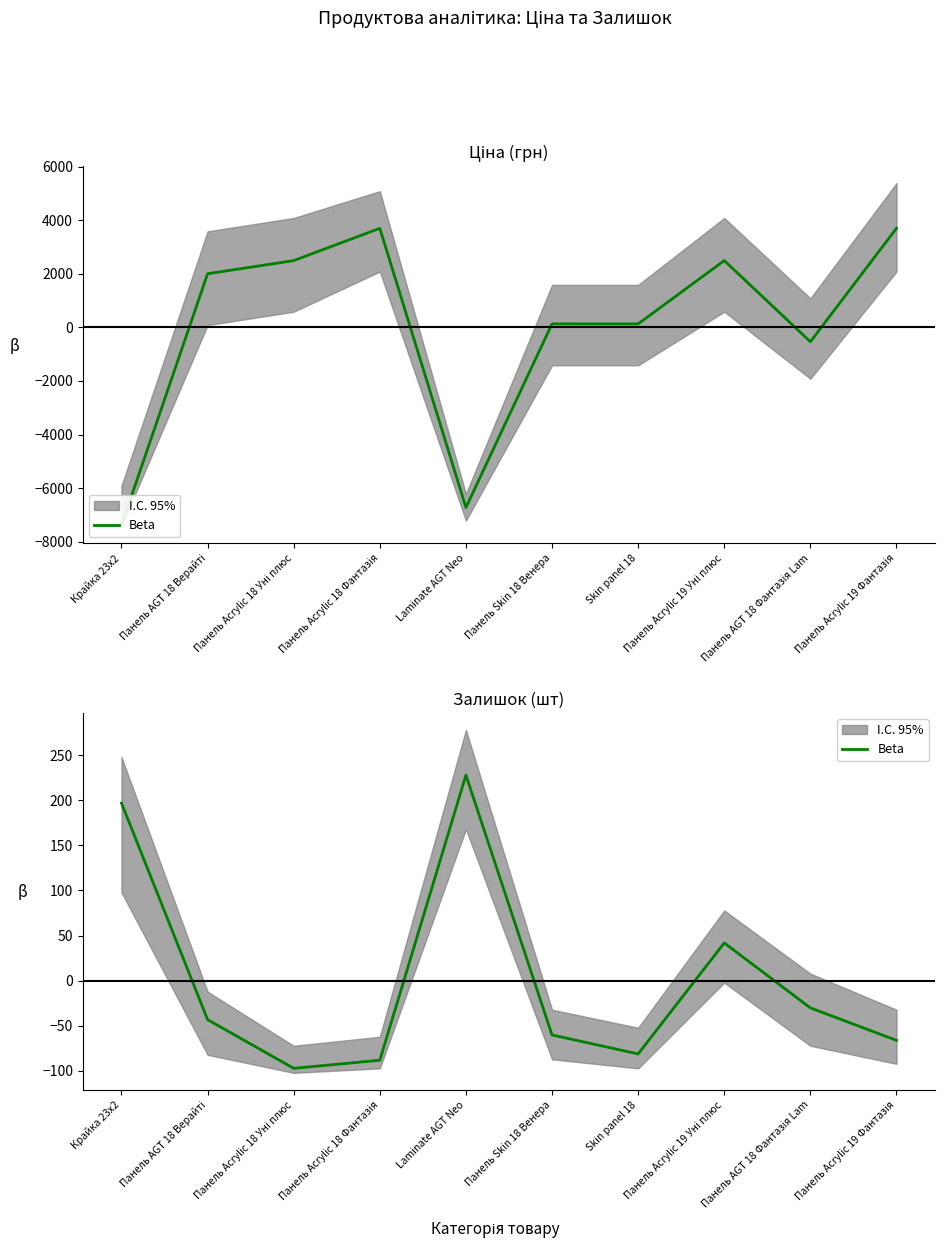

Rank the categories by value from lowest to highest.

Панель Acrylic 18 Уні плюс, Панель Acrylic 18 Фантазія, Skin panel 18, Панель Acrylic 19 Фантазія, Панель Skin 18 Венера, Панель AGT 18 Верайті, Панель AGT 18 Фантазія Lam, Панель Acrylic 19 Уні плюс, Крайка 23x2, Laminate AGT Neo